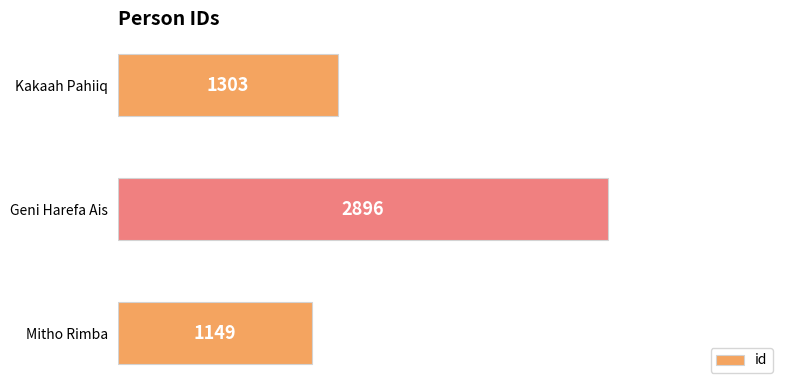

What is the maximum value shown in the chart?

2896